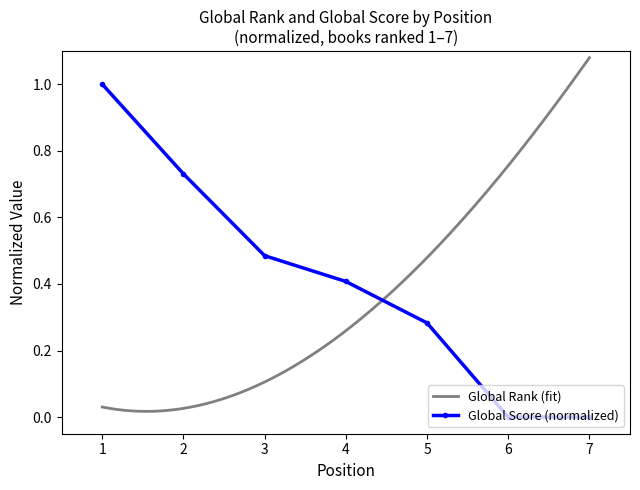

Reading left to right, what are all the values shown in this chart?

1=1.0	2=0.7	3=0.5	4=0.4	5=0.3	6=0.0	7=0.0